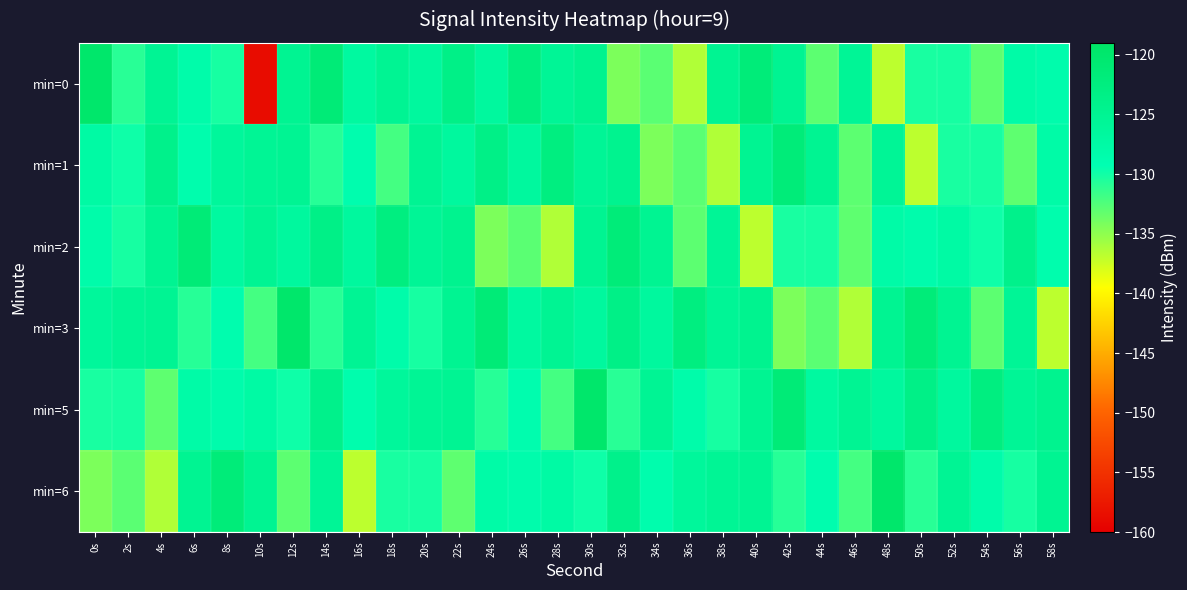

Reading left to right, transcribe all the data shown in this chart.

min=0: 0s=-119.9	2s=-130.9	4s=-125.2	6s=-128.2	8s=-130.2	10s=-158.7	12s=-125.0	14s=-121.5	16s=-126.9	18s=-125.1	20s=-126.6	22s=-123.5	24s=-126.6	26s=-122.7	28s=-125.5	30s=-124.6	32s=-134.2	34s=-132.9	36s=-136.4	38s=-125.0	40s=-121.7	42s=-125.1	44s=-132.9	46s=-125.5	48s=-136.8	50s=-130.2	52s=-130.2	54s=-133.1	56s=-127.9	58s=-128.4
min=1: 0s=-127.4	2s=-129.9	4s=-124.0	6s=-128.6	8s=-126.2	10s=-125.4	12s=-125.1	14s=-130.8	16s=-128.7	18s=-132.0	20s=-125.1	22s=-126.6	24s=-123.5	26s=-126.6	28s=-122.7	30s=-125.5	32s=-124.6	34s=-134.2	36s=-132.9	38s=-136.4	40s=-125.0	42s=-121.7	44s=-125.1	46s=-132.9	48s=-125.5	50s=-136.8	52s=-130.2	54s=-130.2	56s=-133.1	58s=-127.9
min=2: 0s=-128.2	2s=-130.2	4s=-125.0	6s=-121.5	8s=-126.9	10s=-125.1	12s=-126.6	14s=-123.5	16s=-126.6	18s=-122.7	20s=-125.5	22s=-124.6	24s=-134.2	26s=-132.9	28s=-136.4	30s=-125.0	32s=-121.7	34s=-125.1	36s=-132.9	38s=-125.5	40s=-136.8	42s=-130.2	44s=-130.2	46s=-133.1	48s=-127.9	50s=-128.4	52s=-127.4	54s=-129.9	56s=-124.0	58s=-128.6
min=3: 0s=-126.2	2s=-125.4	4s=-125.1	6s=-130.8	8s=-128.7	10s=-132.0	12s=-119.9	14s=-130.9	16s=-125.2	18s=-128.2	20s=-130.2	22s=-125.0	24s=-121.5	26s=-126.9	28s=-125.1	30s=-126.6	32s=-123.5	34s=-126.6	36s=-122.7	38s=-125.5	40s=-124.6	42s=-134.2	44s=-132.9	46s=-136.4	48s=-125.0	50s=-121.7	52s=-125.1	54s=-132.9	56s=-125.5	58s=-136.8
min=5: 0s=-130.2	2s=-130.2	4s=-133.1	6s=-127.9	8s=-128.4	10s=-127.4	12s=-129.9	14s=-124.0	16s=-128.6	18s=-126.2	20s=-125.4	22s=-125.1	24s=-130.8	26s=-128.7	28s=-132.0	30s=-119.9	32s=-130.9	34s=-125.2	36s=-128.2	38s=-130.2	40s=-125.0	42s=-121.5	44s=-126.9	46s=-125.1	48s=-126.6	50s=-123.5	52s=-126.6	54s=-122.7	56s=-125.5	58s=-124.6
min=6: 0s=-134.2	2s=-132.9	4s=-136.4	6s=-125.0	8s=-121.7	10s=-125.1	12s=-132.9	14s=-125.5	16s=-136.8	18s=-130.2	20s=-130.2	22s=-133.1	24s=-127.9	26s=-128.4	28s=-127.4	30s=-129.9	32s=-124.0	34s=-128.6	36s=-126.2	38s=-125.4	40s=-125.1	42s=-130.8	44s=-128.7	46s=-132.0	48s=-119.9	50s=-130.9	52s=-125.2	54s=-128.2	56s=-130.2	58s=-125.0